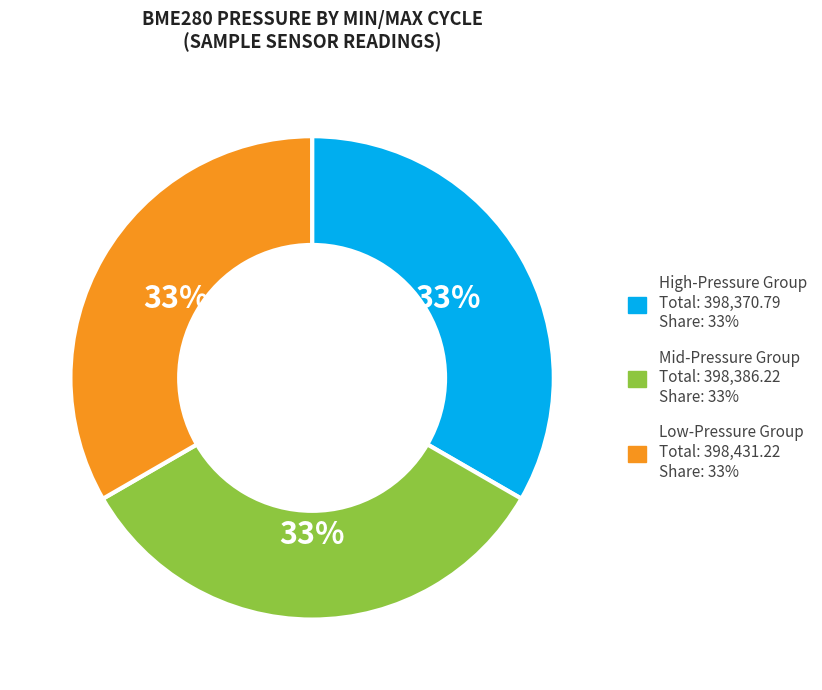

Count the number of slices in the pie.

3